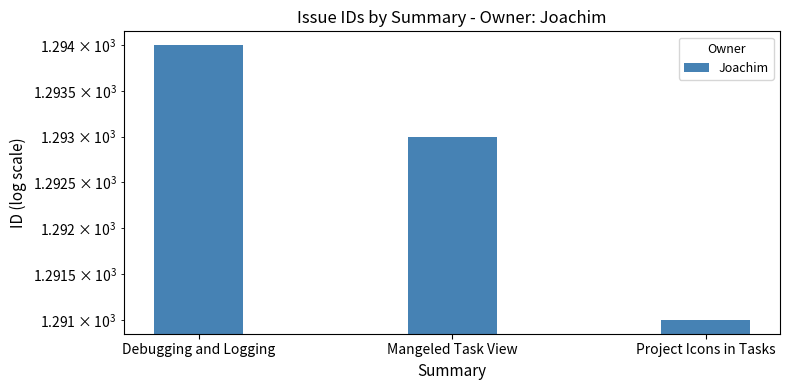

What is the difference between the maximum and minimum values?

3